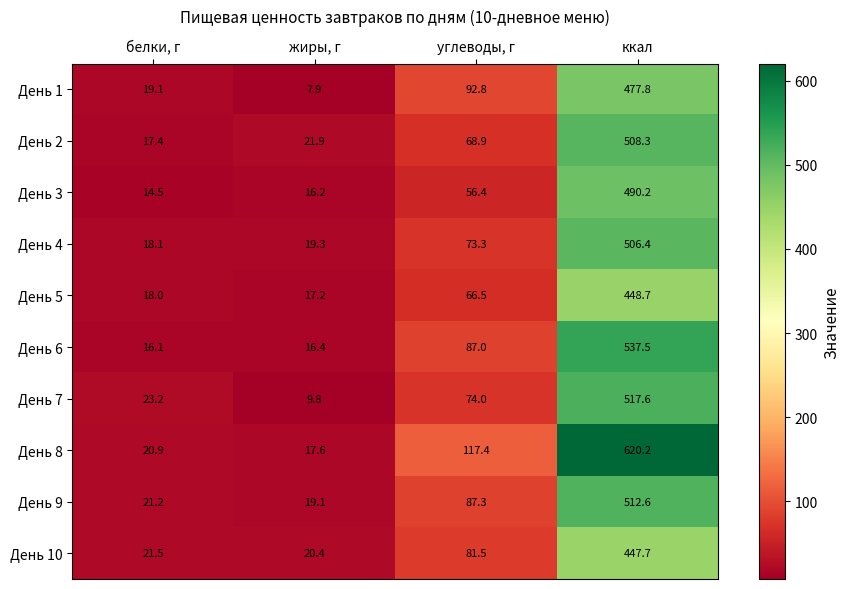

Rank the series by their maximum value, from highest to lowest.

День 8, День 6, День 7, День 9, День 2, День 4, День 3, День 1, День 5, День 10